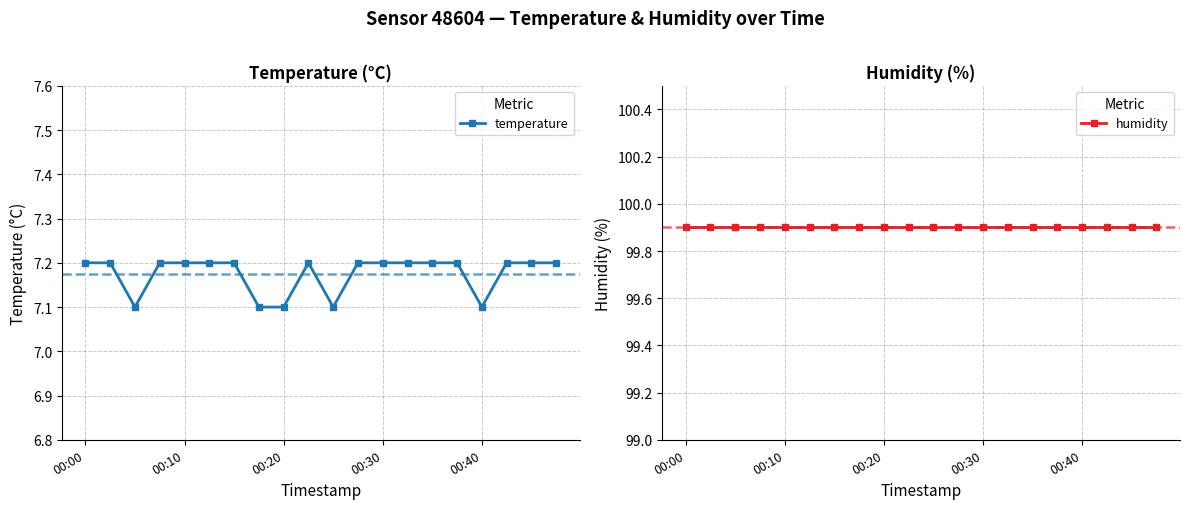

List the series in order of their overall mean, lowest first.

temperature, humidity